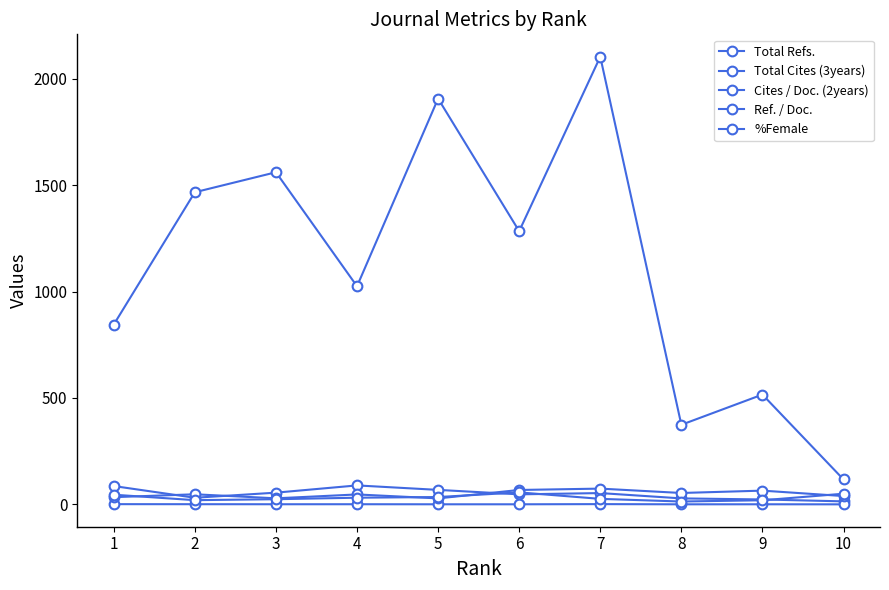

What is the sum of all Cites / Doc. (2years) values?

4.9